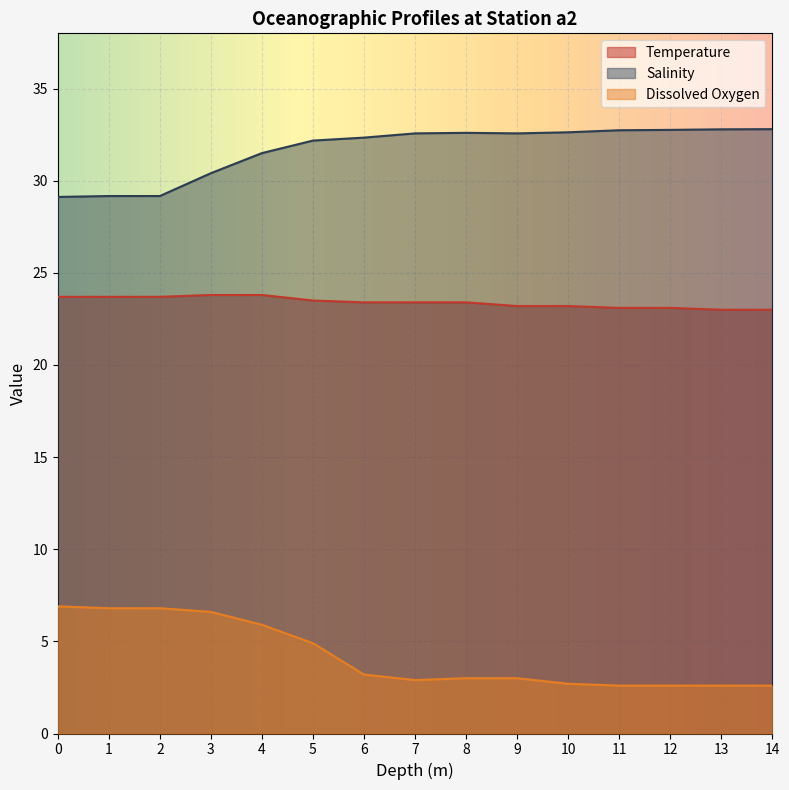

Reading right to left, transcribe all the data shown in this chart.

Temperature: 14=23.0	13=23.0	12=23.1	11=23.1	10=23.2	9=23.2	8=23.4	7=23.4	6=23.4	5=23.5	4=23.8	3=23.8	2=23.7	1=23.7	0=23.7
Salinity: 14=32.8	13=32.8	12=32.8	11=32.7	10=32.6	9=32.6	8=32.6	7=32.6	6=32.3	5=32.2	4=31.5	3=30.4	2=29.2	1=29.2	0=29.1
Dissolved Oxygen: 14=2.6	13=2.6	12=2.6	11=2.6	10=2.7	9=3.0	8=3.0	7=2.9	6=3.2	5=4.9	4=5.9	3=6.6	2=6.8	1=6.8	0=6.9